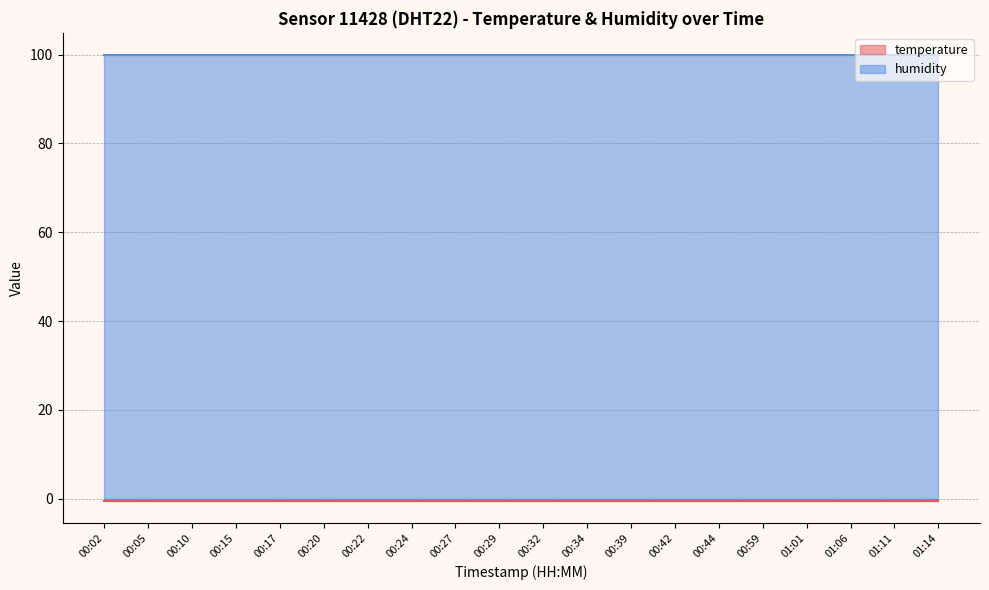

What is the sum of all temperature values?

-10.0